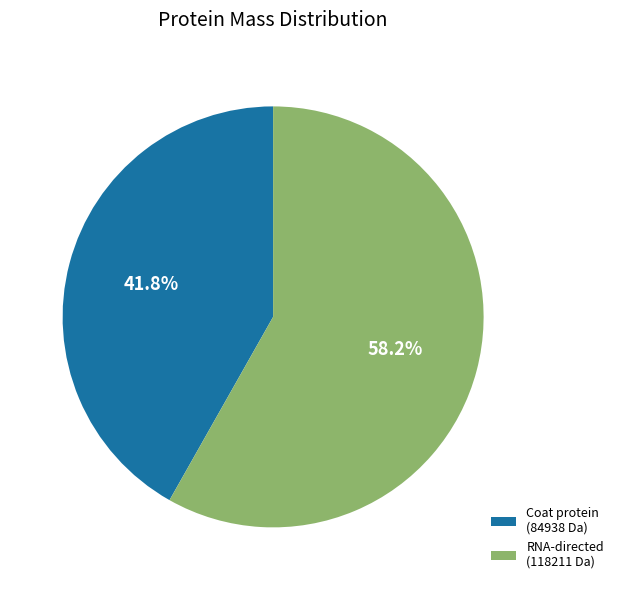

How many slices are in this pie chart?

2